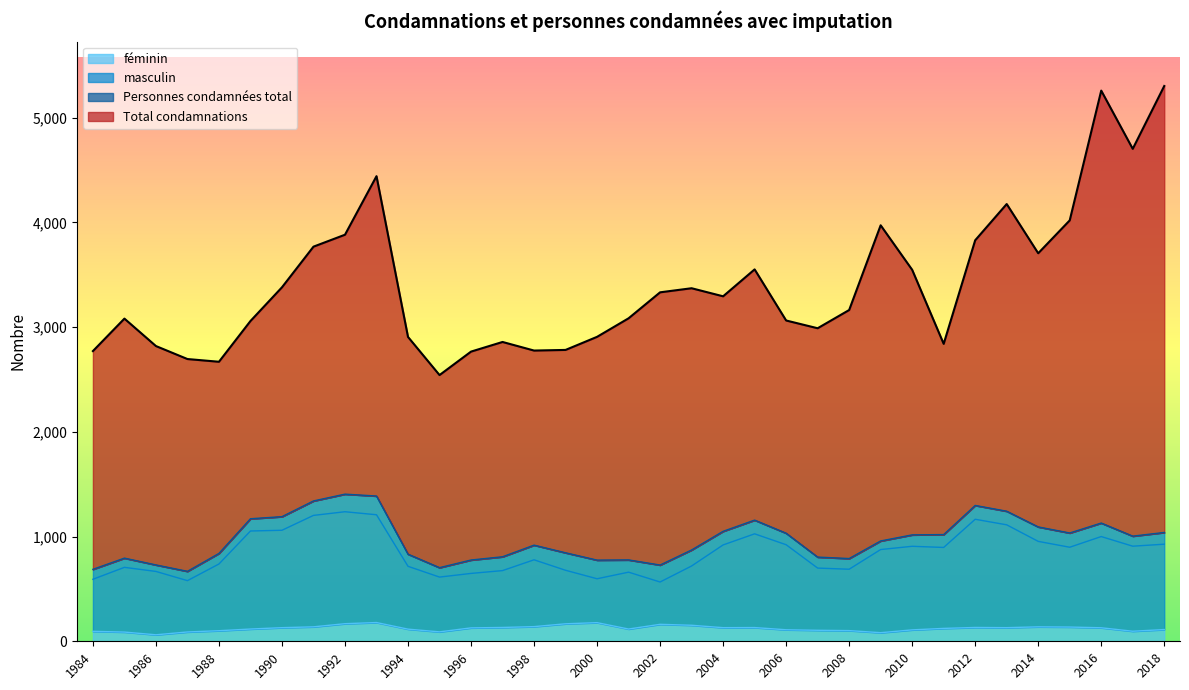

Rank the series by their maximum value, from highest to lowest.

Total condamnations, Personnes condamnées total, masculin, féminin